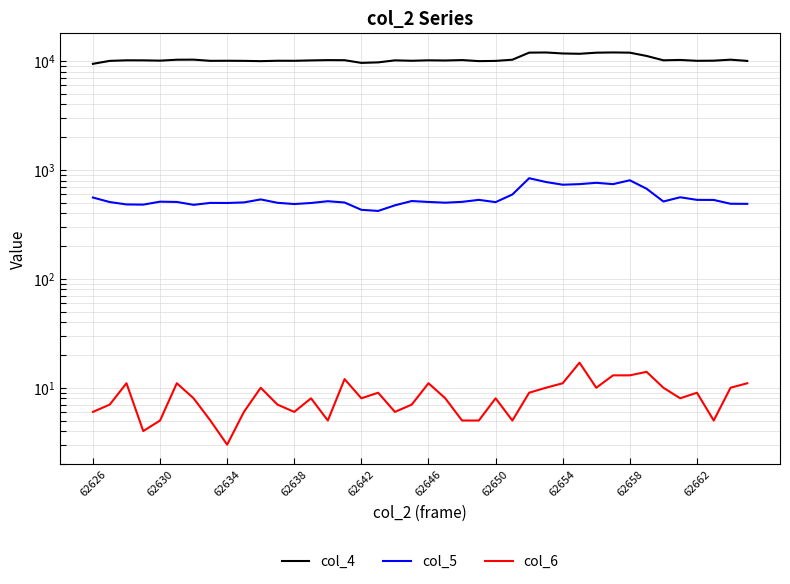

Is the value of col_4 at 14 greater than the value of col_5 at 20?

Yes